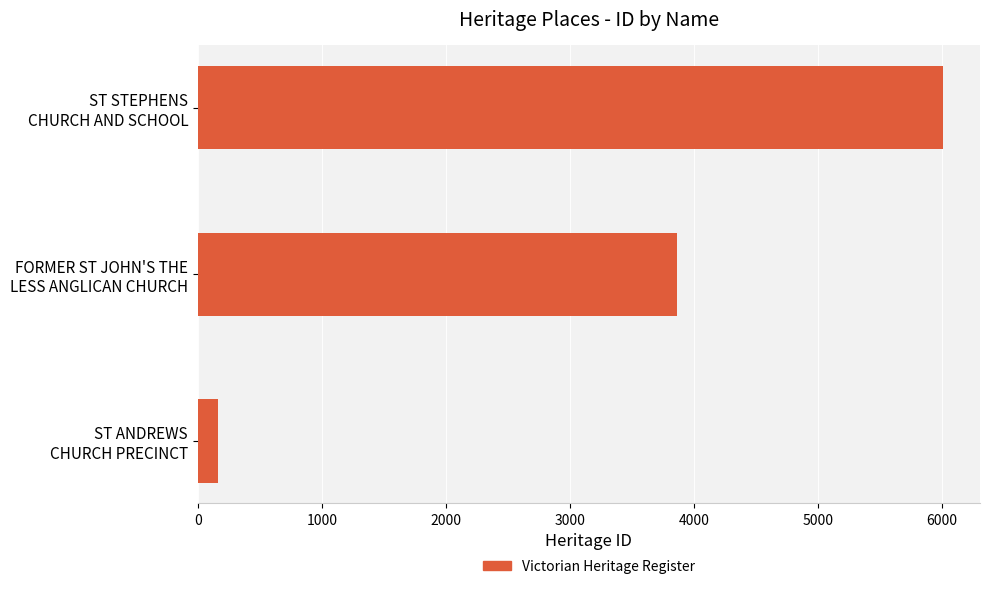

At which label is the value closest to 3084?

FORMER ST JOHN'S THE
LESS ANGLICAN CHURCH